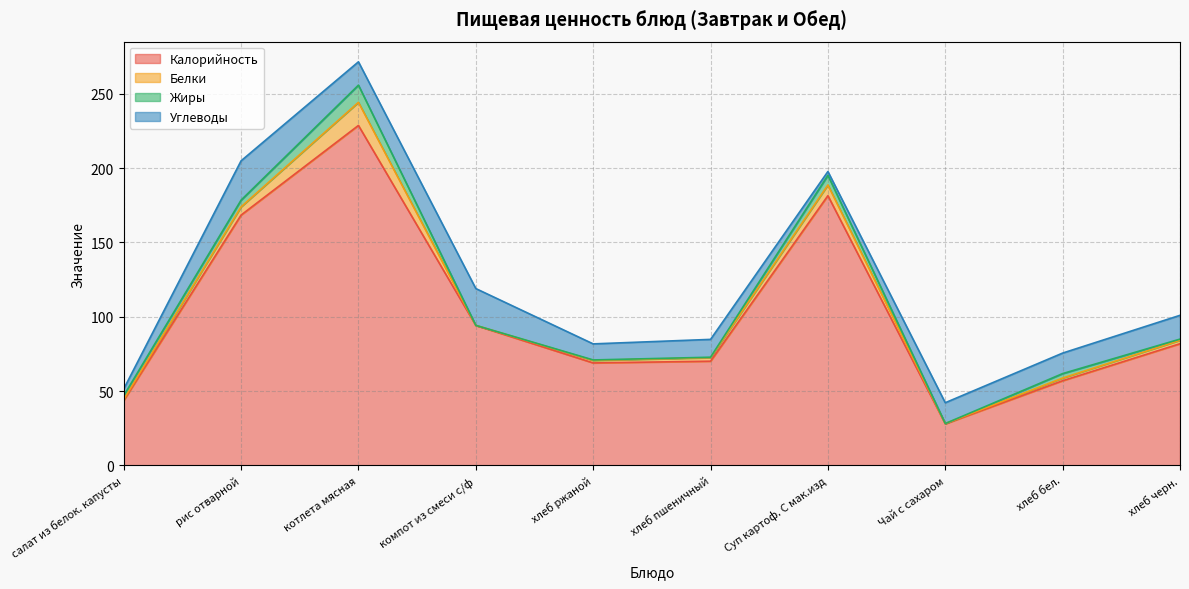

At which category is the sum across all series the highest?

котлета мясная